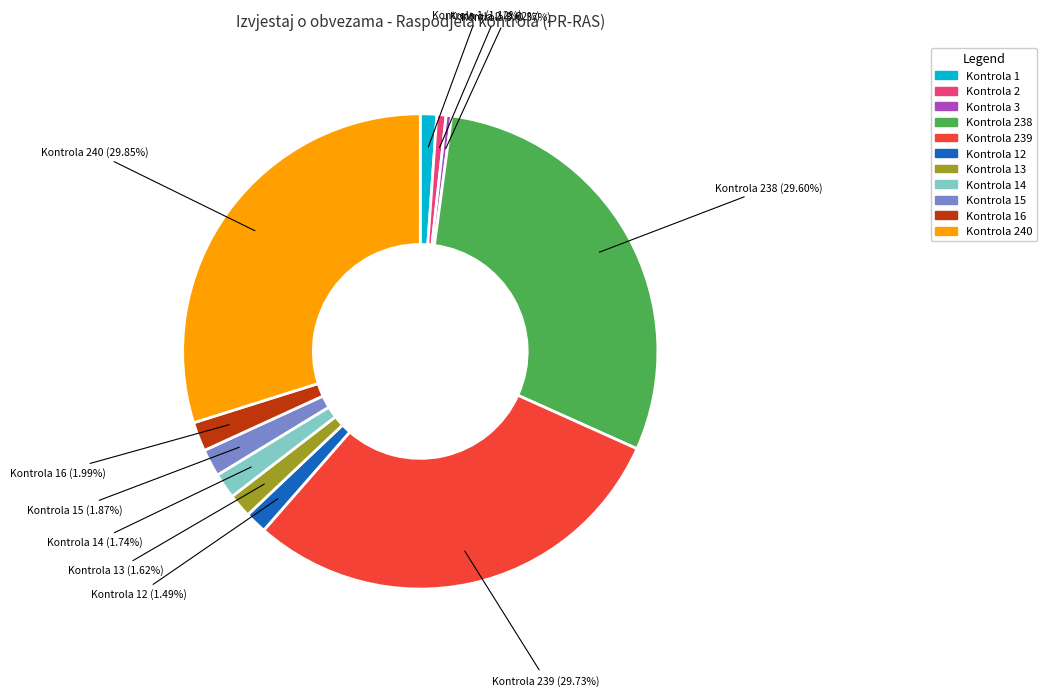

Does any single category account for the majority?

No